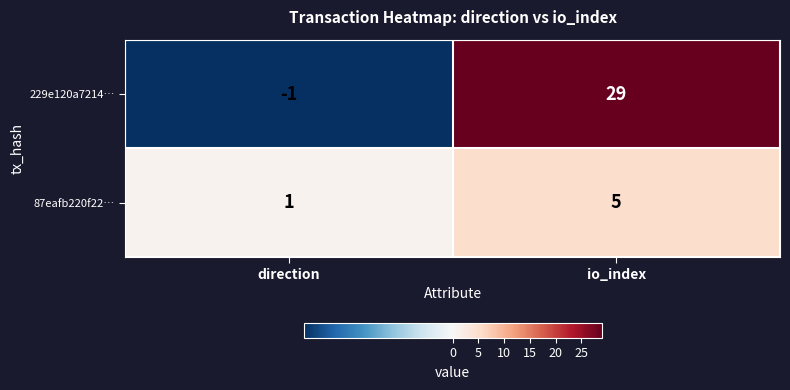

Is it true that 87eafb220f22… equals 1 at direction?

True